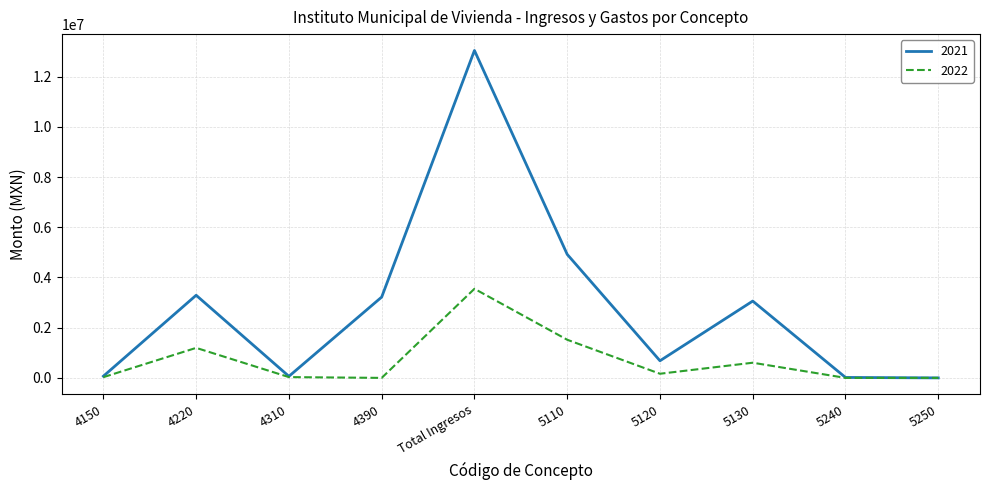

At which category is the sum across all series the highest?

Total Ingresos